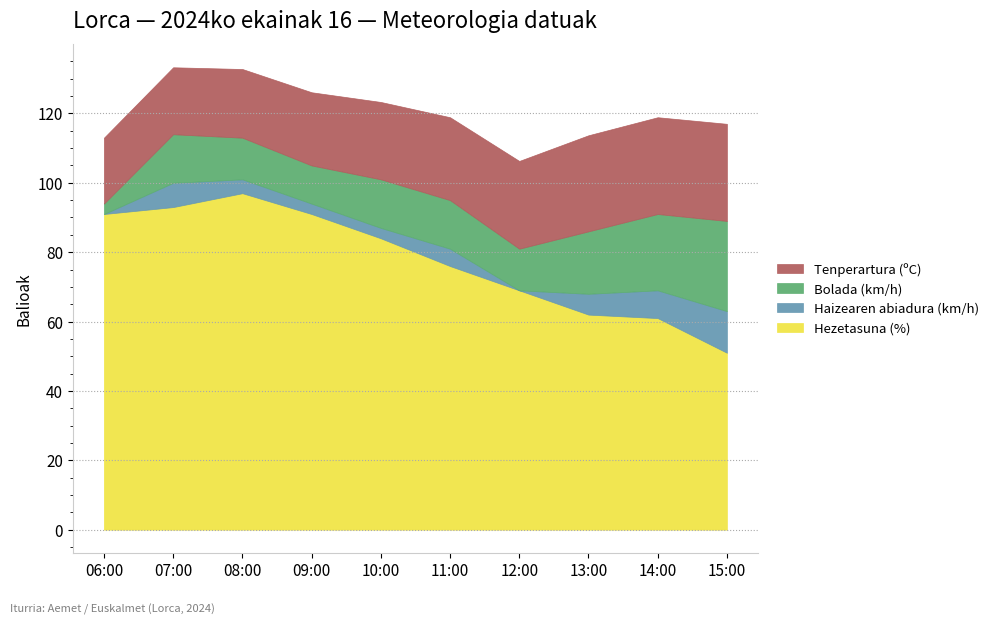

At which category is the sum across all series the highest?

07:00